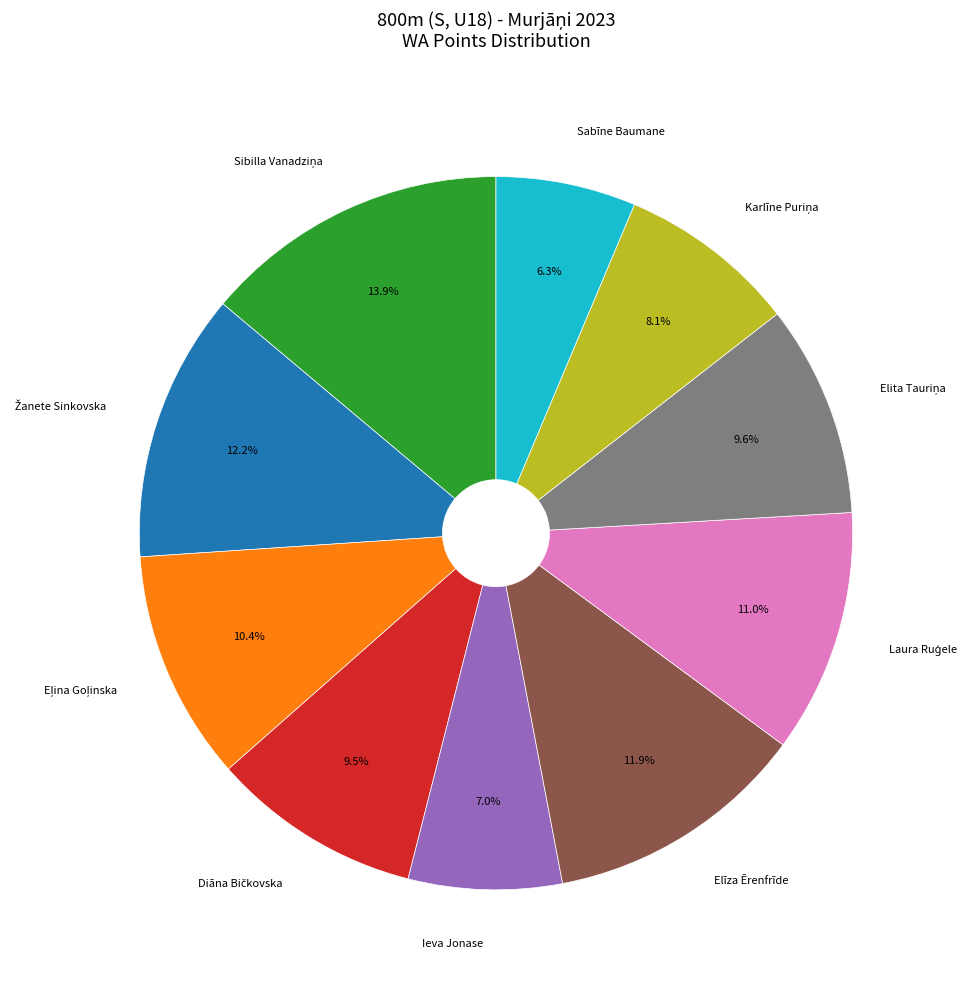

Which category has the smallest portion of the pie?

Sabīne Baumane